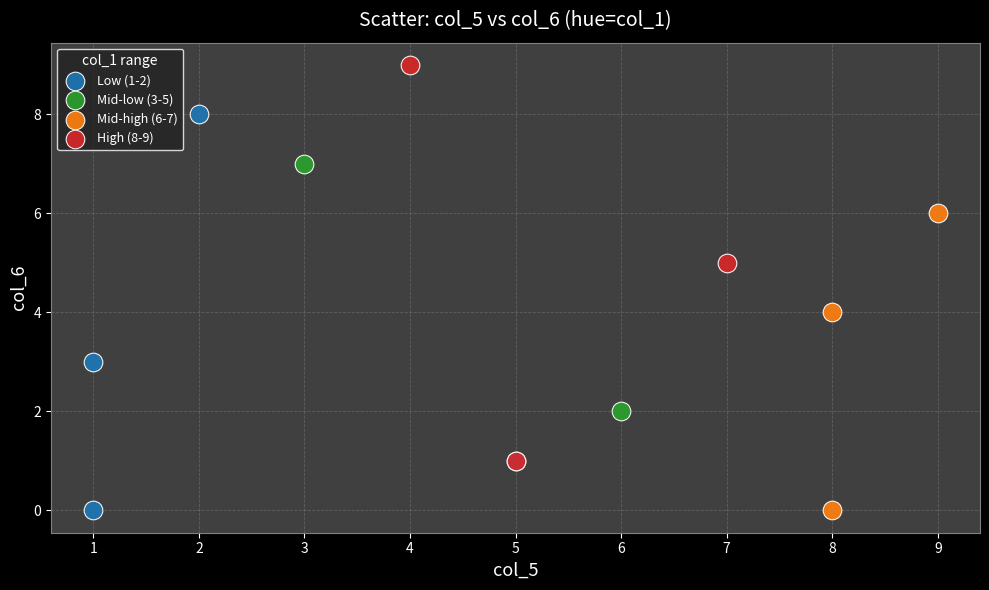

What are all the series names shown in the legend?

Low (1-2), Mid-low (3-5), Mid-high (6-7), High (8-9)